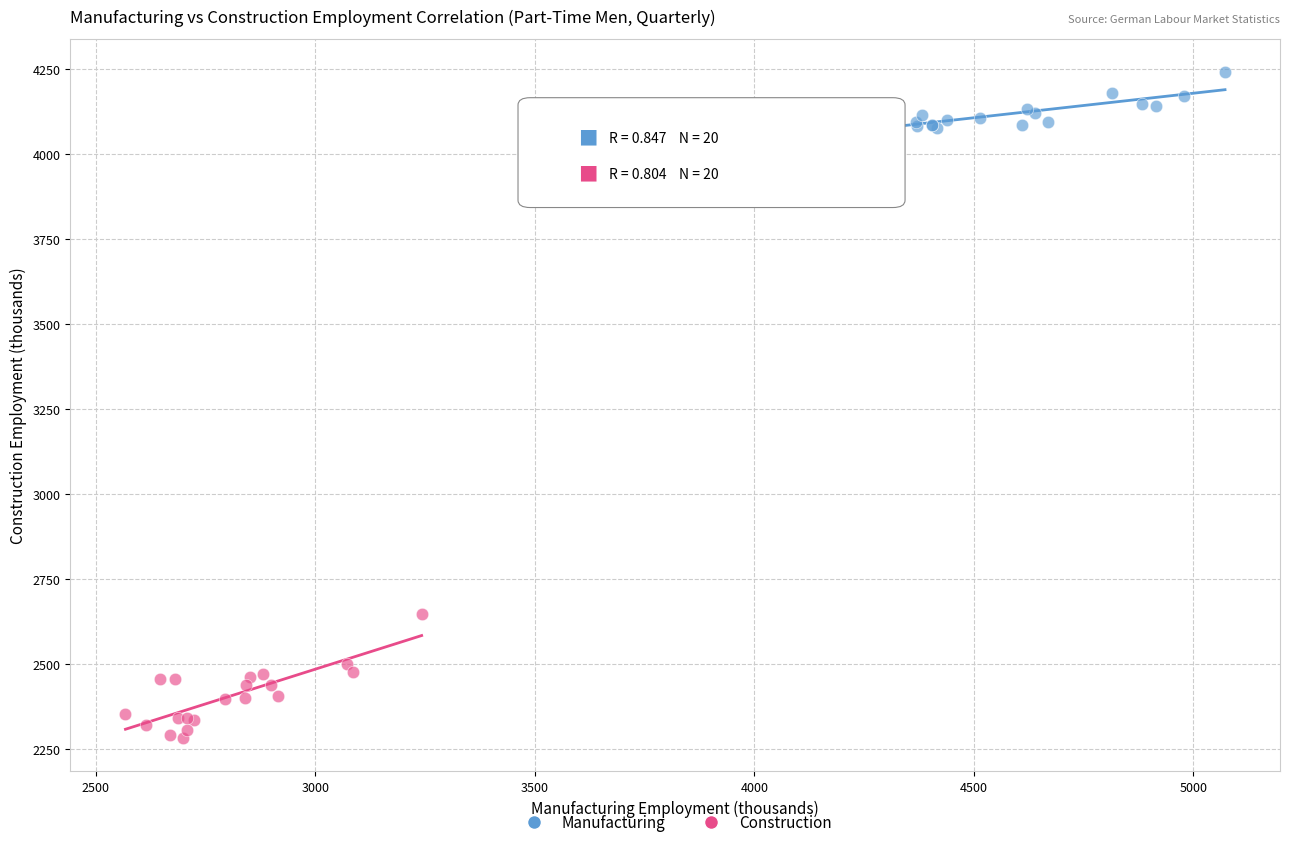

Which series reaches the maximum Y coordinate?

Manufacturing